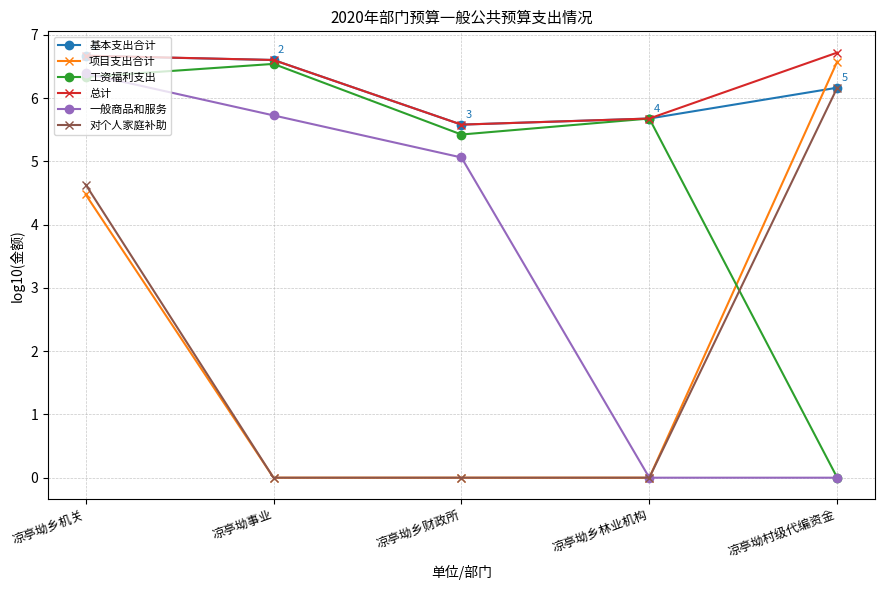

The 一般商品和服务 series shows 10.4 at 凉亭坳乡机关. True or false?

False